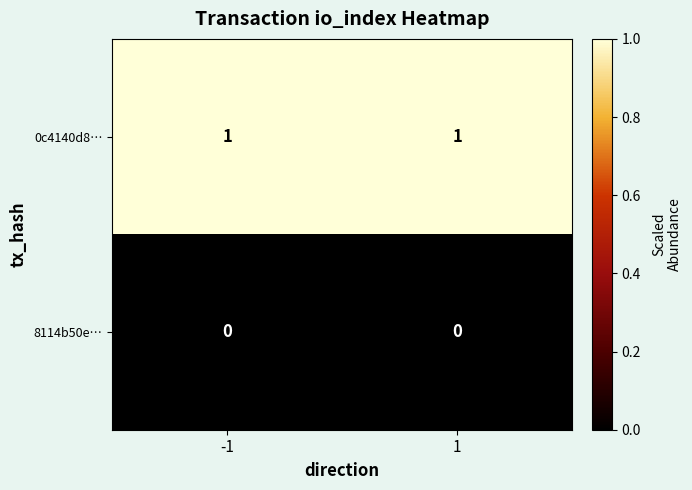

Which series has the largest total across all categories?

0c4140d8…